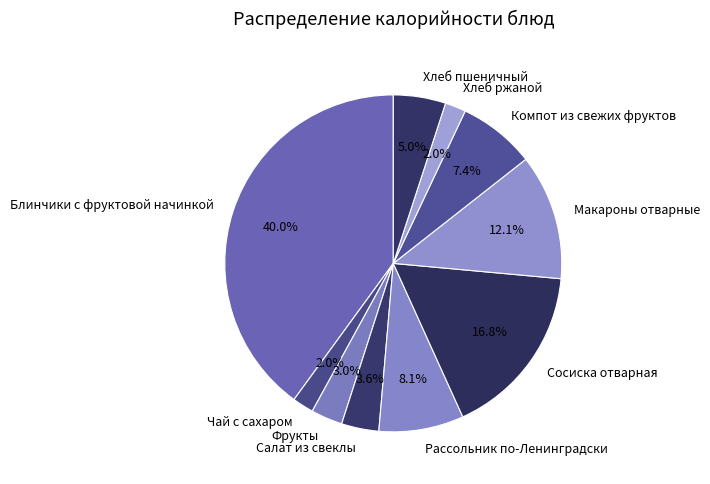

To the nearest percent, what is the difference between the largest and smallest slice percentages?

38%